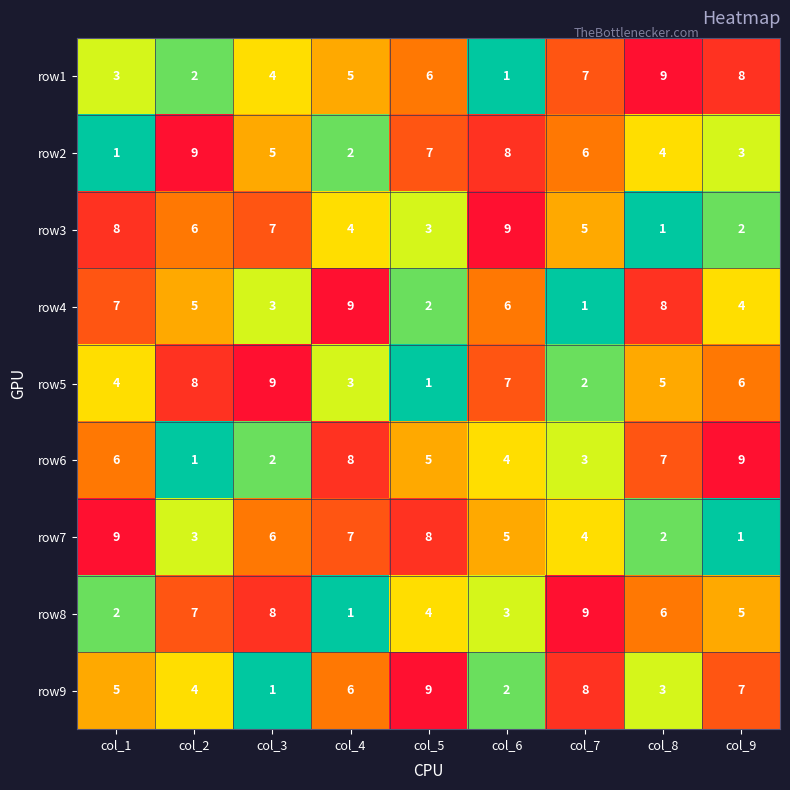

What is the spread (max minus min) of values at col_9?

8